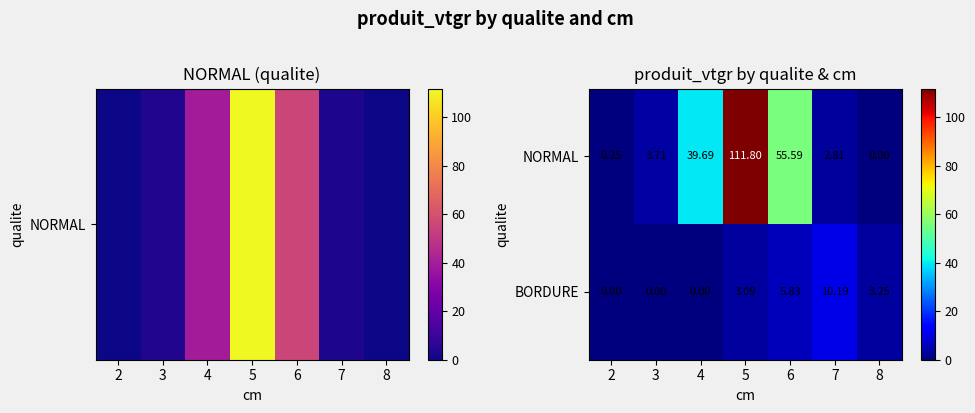

Which series has the largest range (max minus min)?

NORMAL